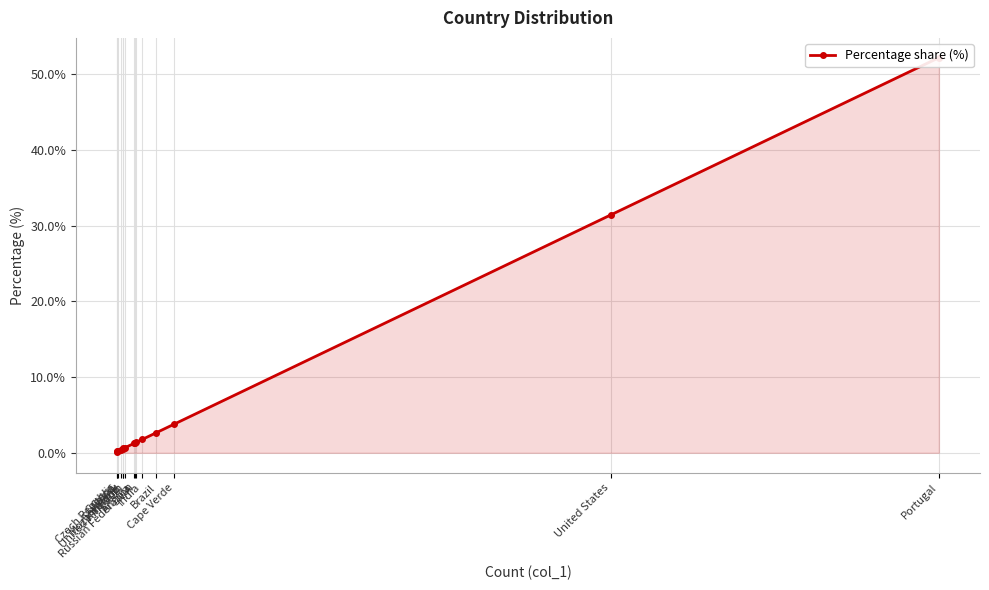

Rank the categories by value from highest to lowest.

Portugal, United States, Cape Verde, Brazil, India, N/A, Russian Federation, Angola, United Kingdom, Ireland, Mozambique, Germany, China, Czech Republic, Greece